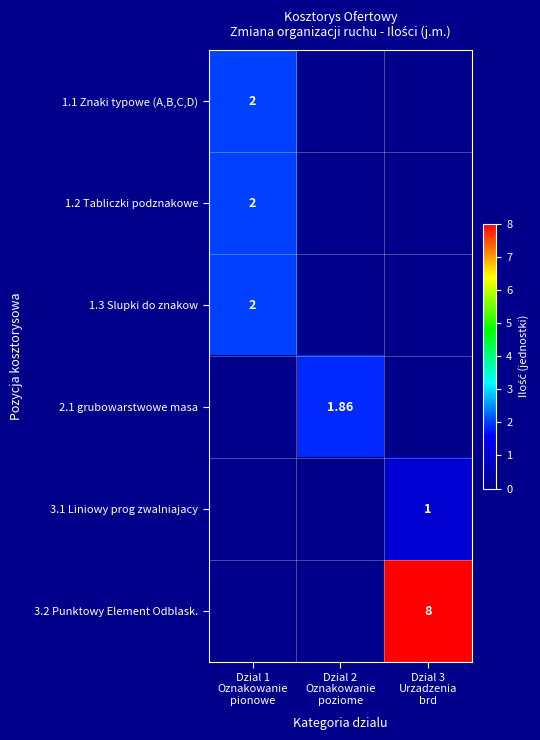

Which has a higher value, Dzial 2
Oznakowanie
poziome or Dzial 3
Urzadzenia
brd?

Dzial 2
Oznakowanie
poziome